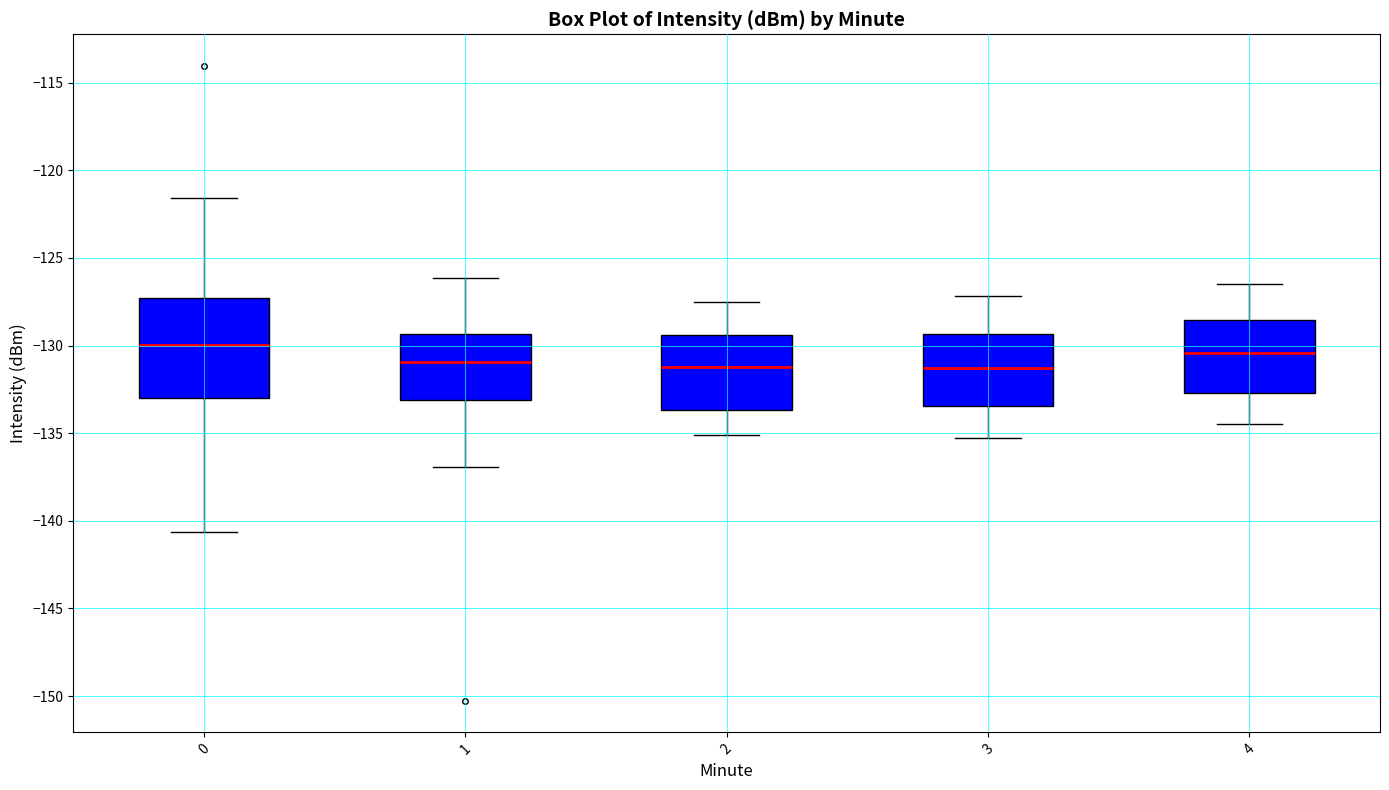

Reading left to right, transcribe this box plot: for each box, give where its median line is, the range the box spans, and where its two whiskers end, as read against the y-axis. The values are not printed on the chart, so give them approximately, as read against the axis.

0: median -130.0, box -133.0 to -127.5, whiskers -140.5 to -121.5
1: median -131.0, box -133.0 to -129.5, whiskers -137.0 to -126.0
2: median -131.0, box -133.5 to -129.5, whiskers -135.0 to -127.5
3: median -131.5, box -133.5 to -129.5, whiskers -135.5 to -127.0
4: median -130.5, box -132.5 to -128.5, whiskers -134.5 to -126.5